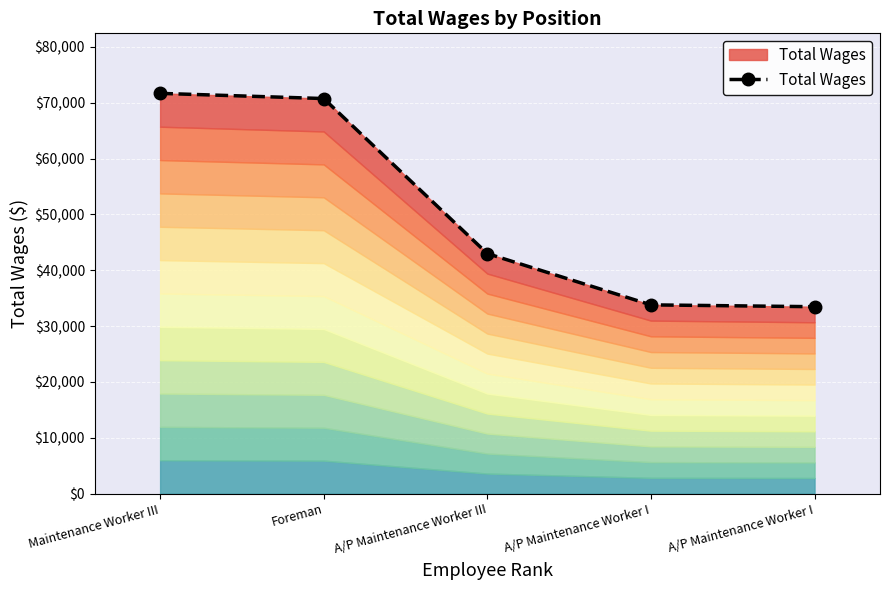

Reading right to left, extract all data points from this chart.

A/P Maintenance Worker I=33465	A/P Maintenance Worker I=33794	A/P Maintenance Worker III=42978	Foreman=70746	Maintenance Worker III=71675